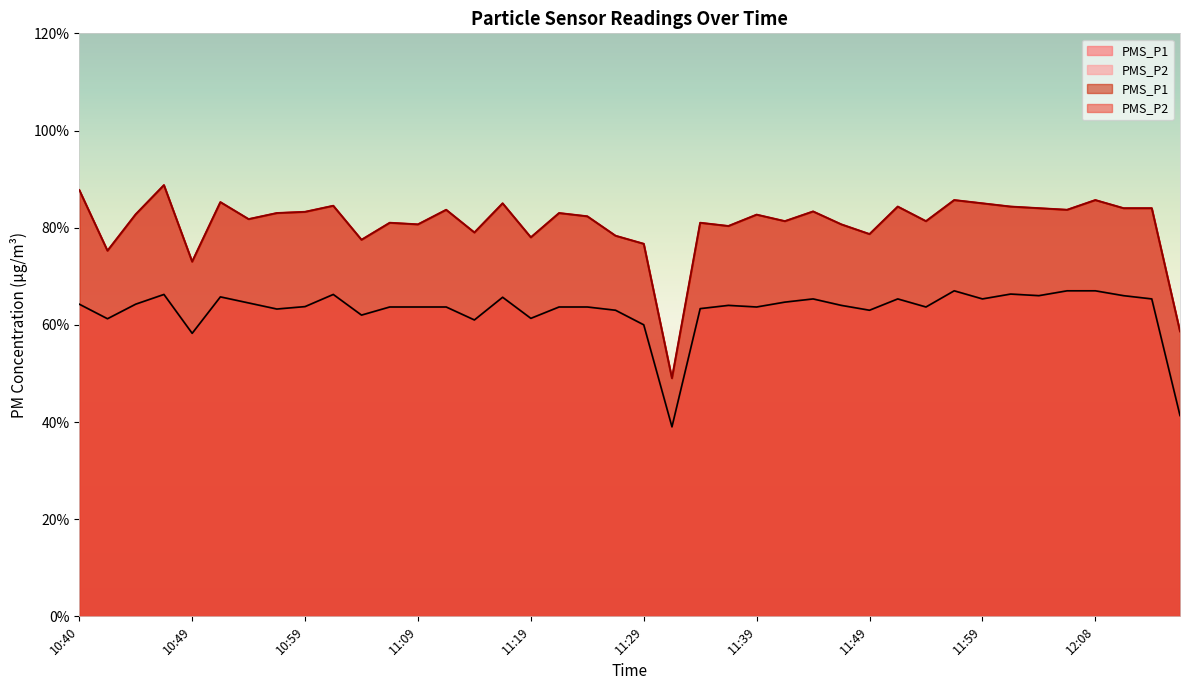

Is the value of PMS_P1 at 10:54 greater than the value of PMS_P2 at 11:56?

Yes